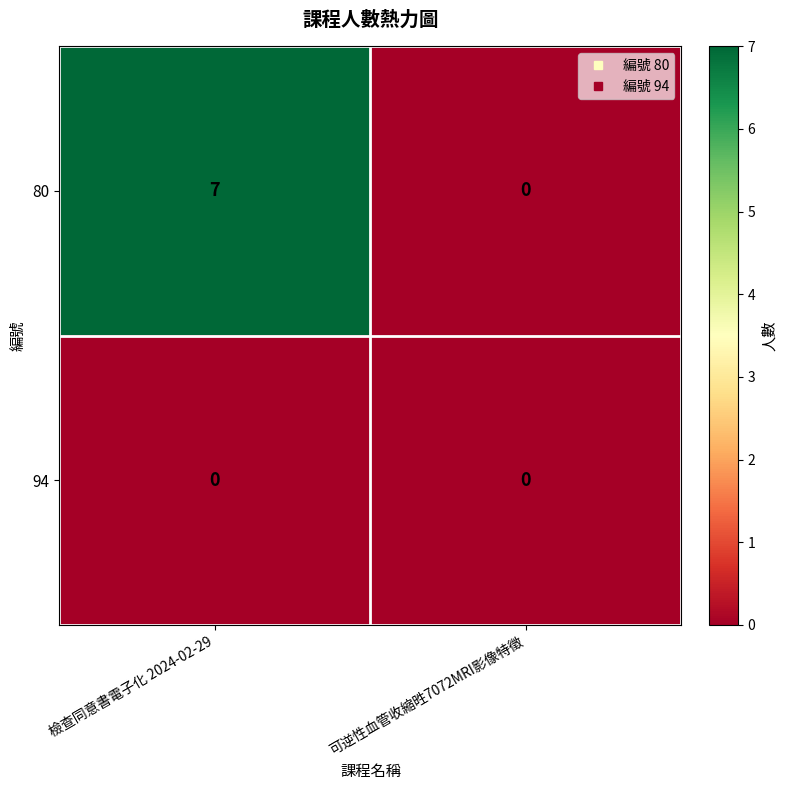

How many data points does each series have?

2